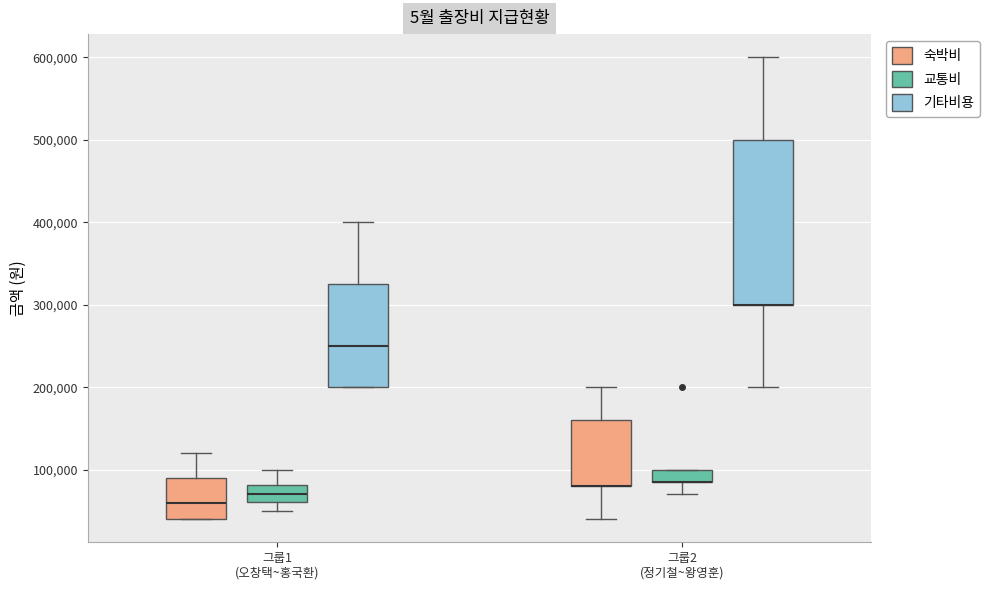

Comparing the boxes themselves (not the whiskers), which one is the tallest?

그룹2 (정기철~왕영훈) (기타비용)